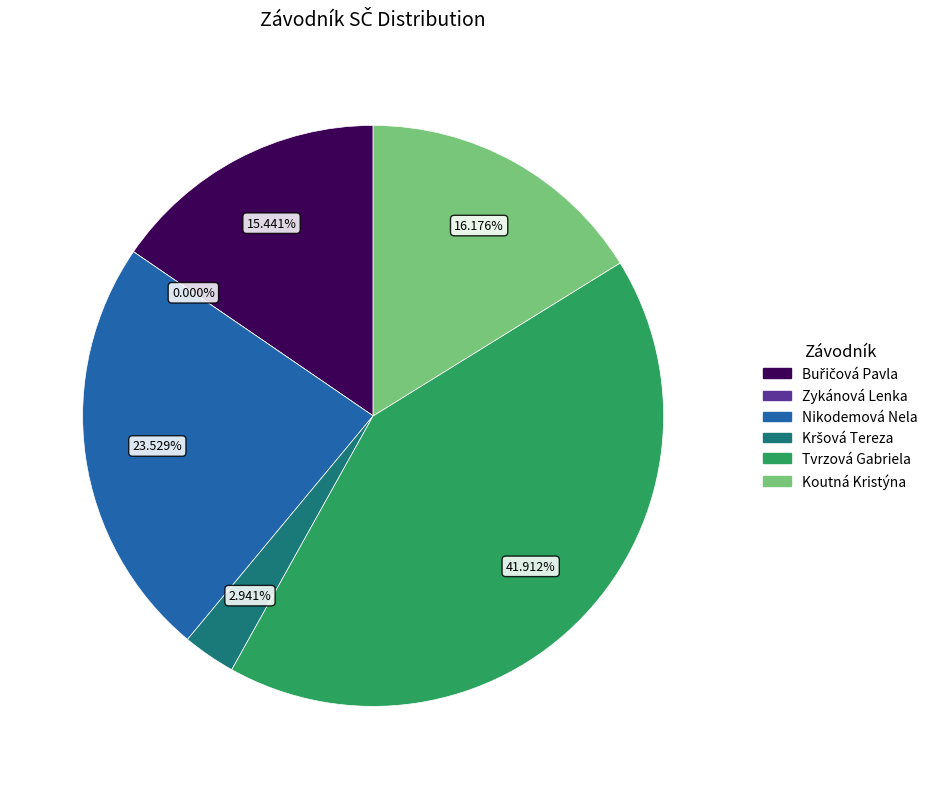

What percentage is the Buřičová Pavla slice, to the nearest percent?

15%